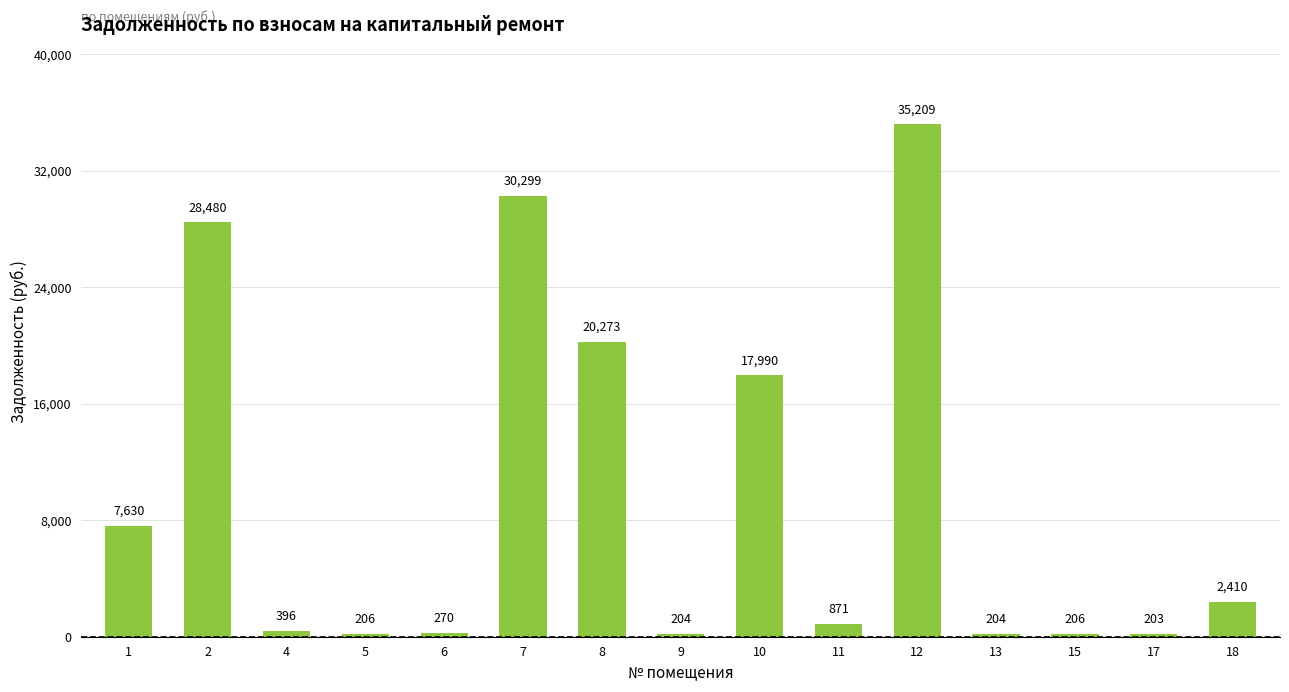

What is the greatest value displayed?

35209.4